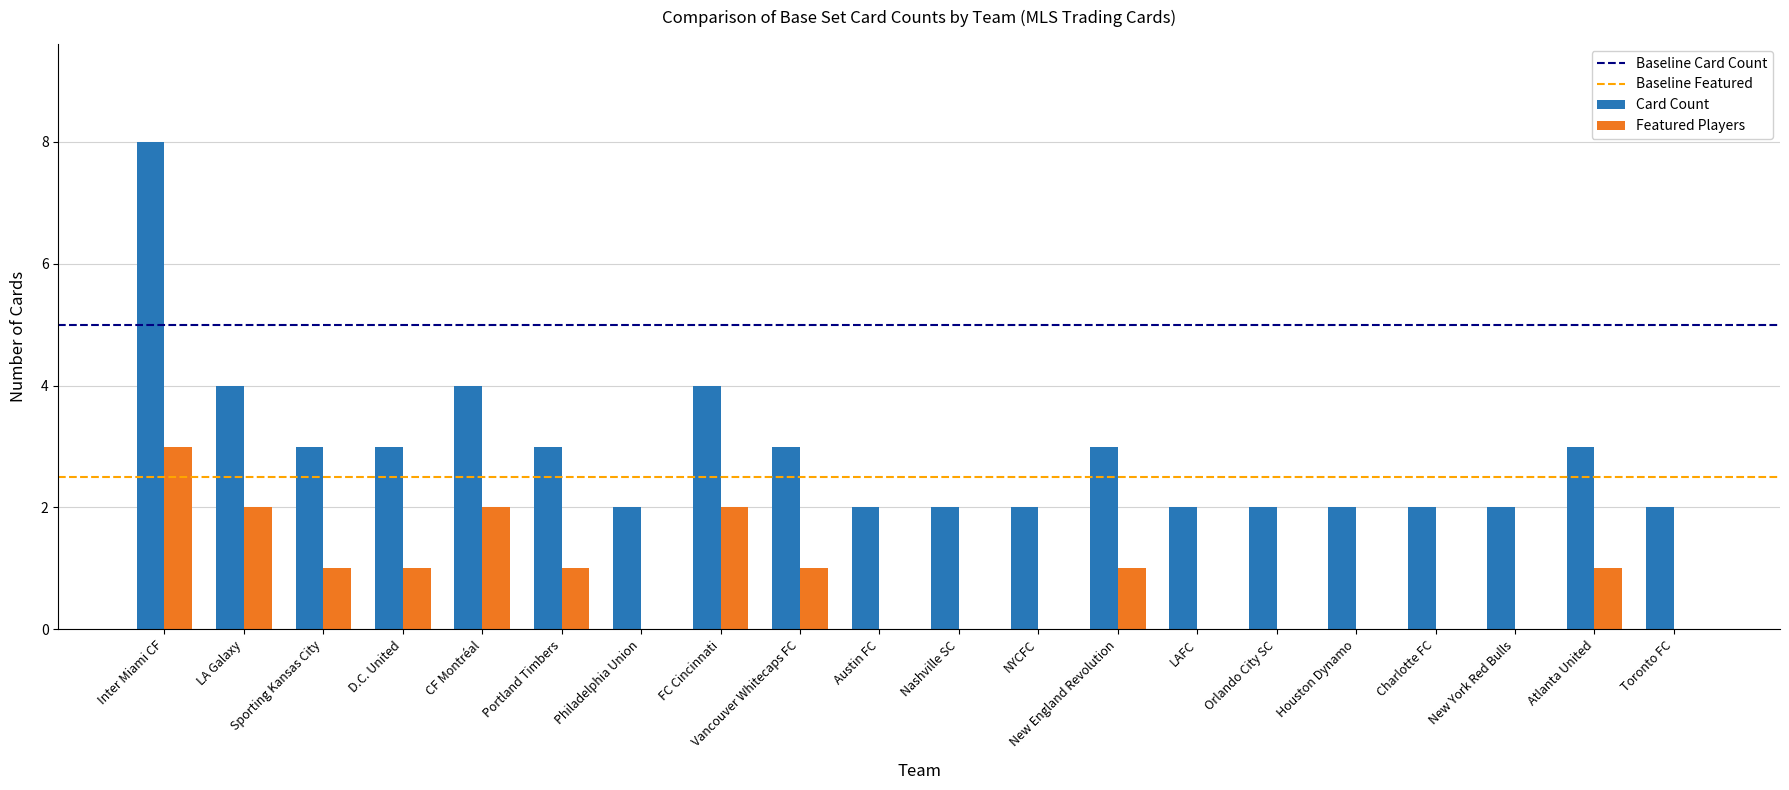

The Card Count series shows 1 at Portland Timbers. True or false?

False